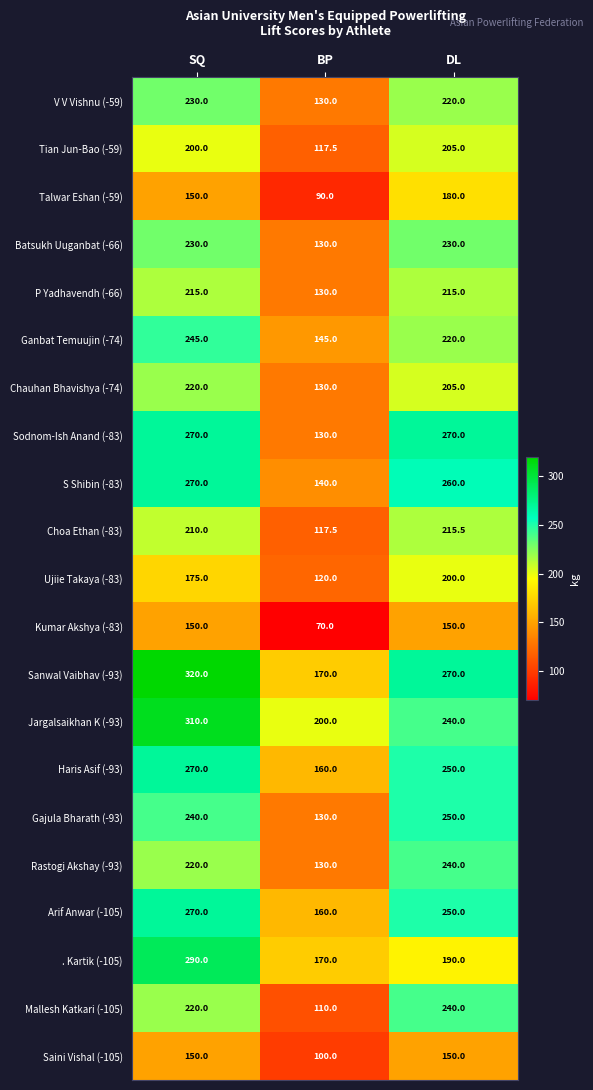

Is it true that Arif Anwar (-105) equals 126.6 at DL?

False